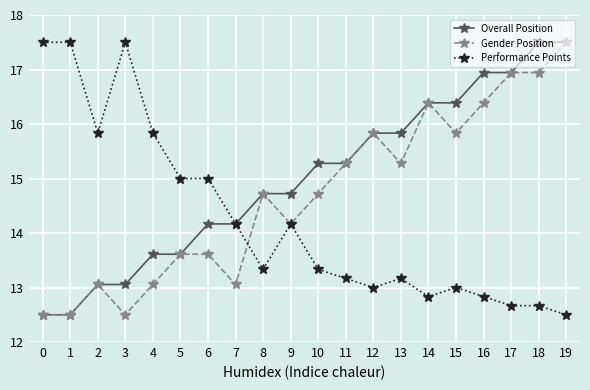

What is the value of the Gender Position point at the 6th from the left?

13.6